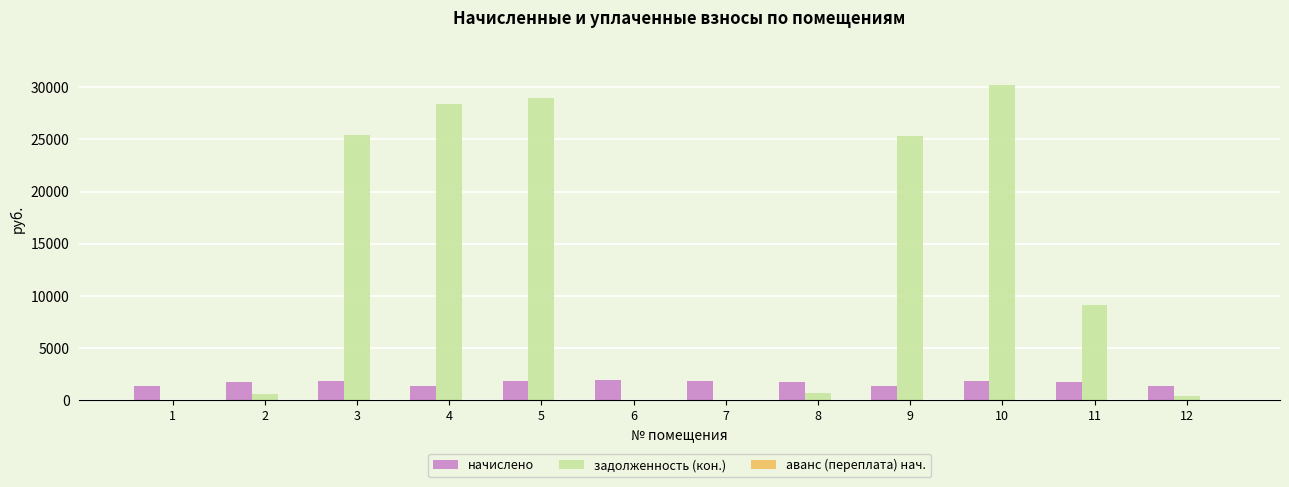

Which series has the largest total across all categories?

задолженность (кон.)